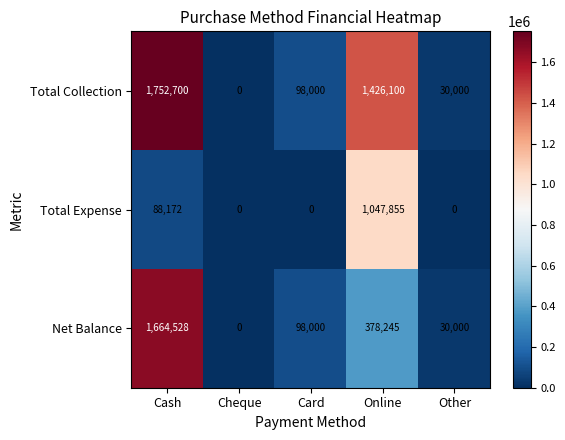

Rank the categories by Net Balance value from highest to lowest.

Cash, Online, Card, Other, Cheque